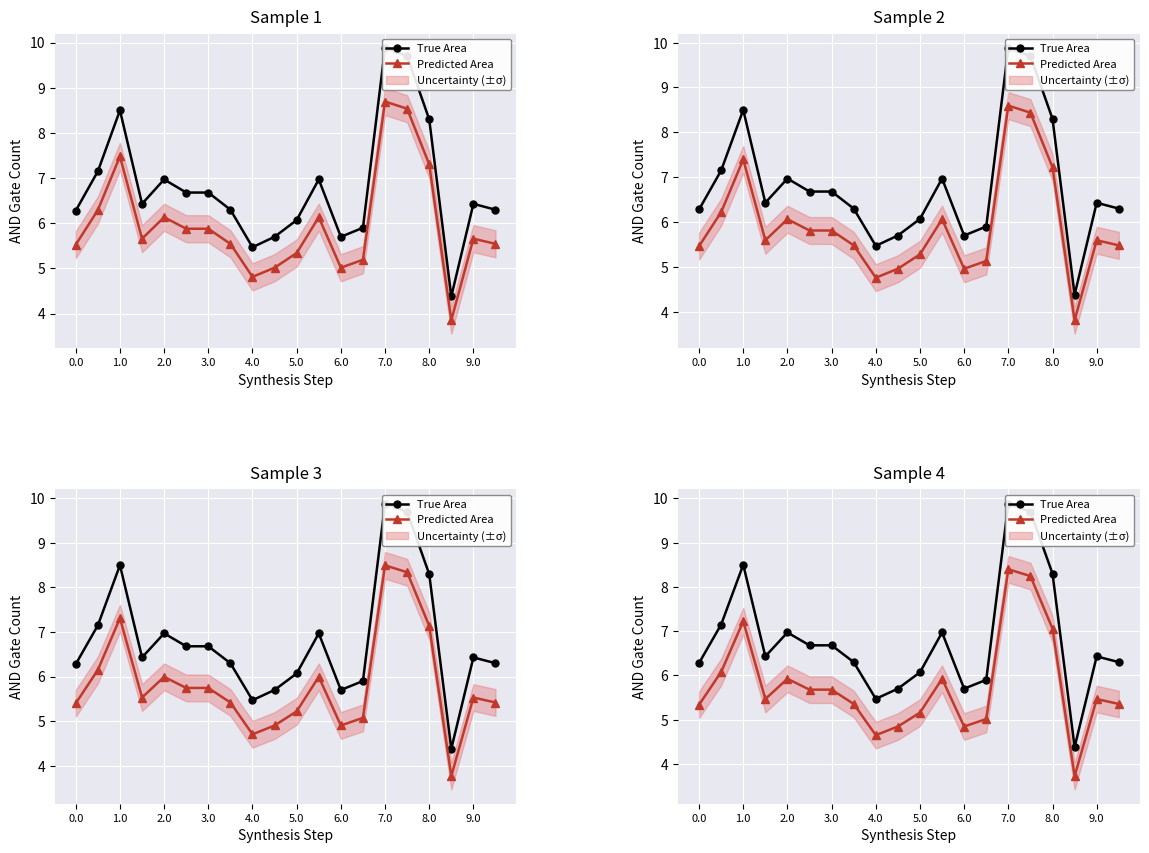

What is the difference between the Predicted Area values at 19 and 9.0?

0.5